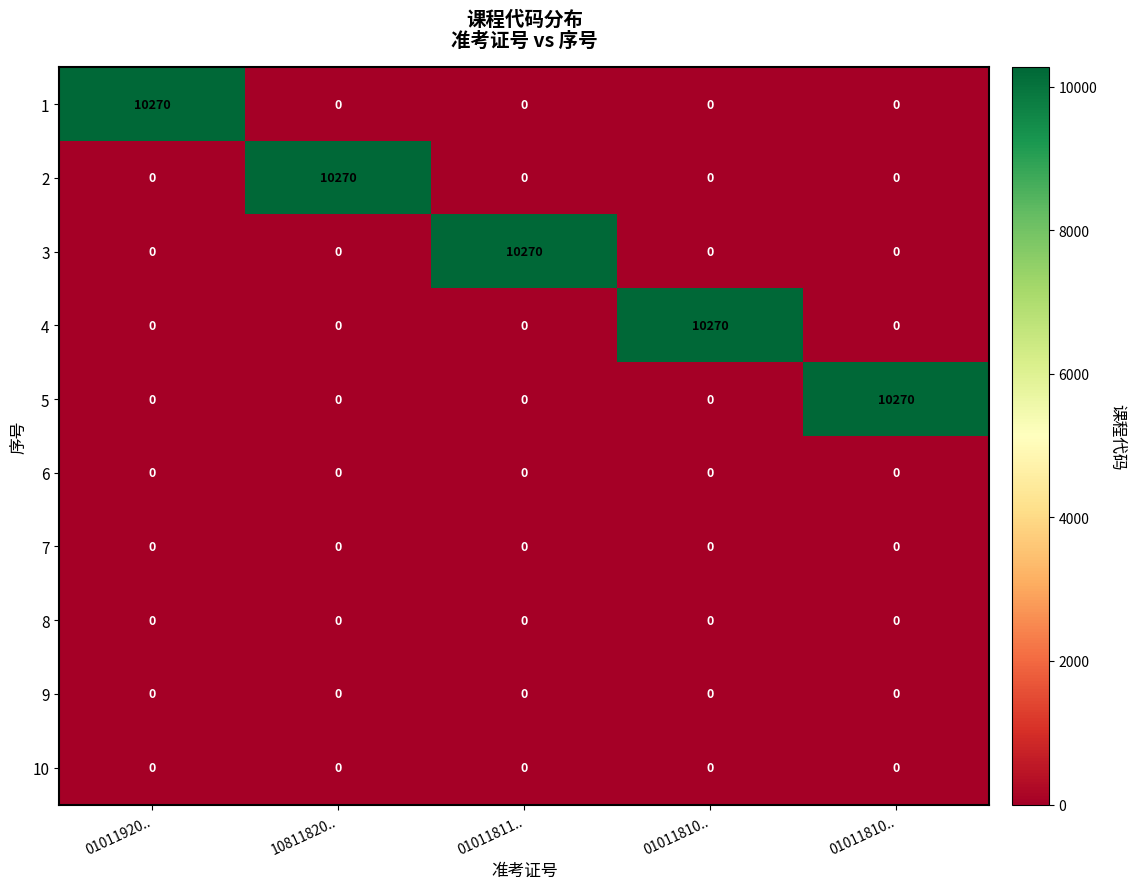

How many categories are shown in the chart?

5